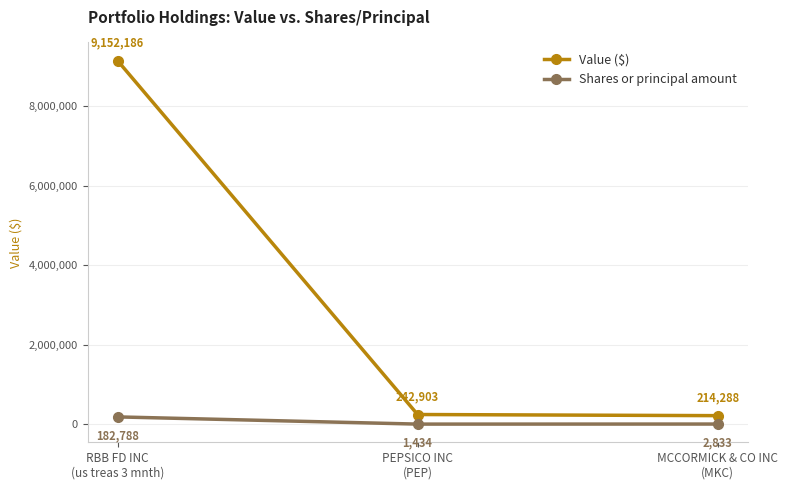

Read the Shares or principal amount value at PEPSICO INC
(PEP), to the nearest 100.

1400